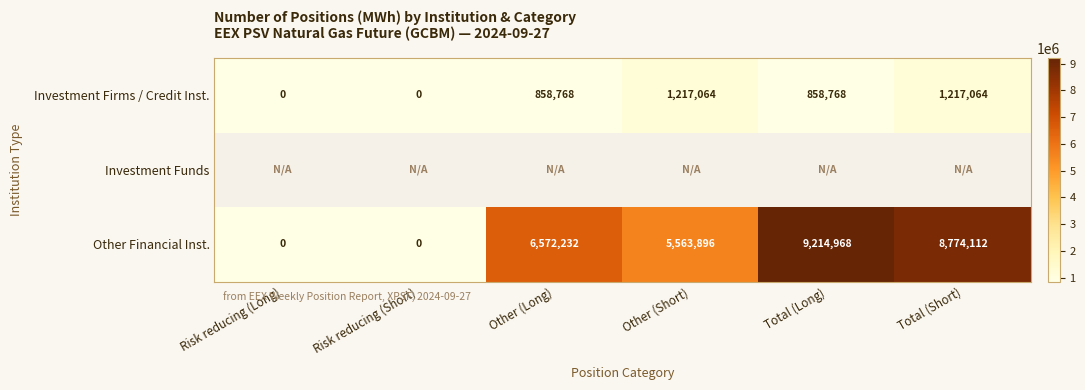

At how many categories does at least one series exceed 4365795?

4